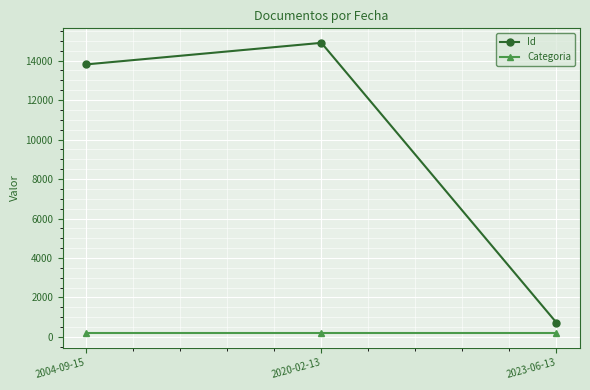

Which series changed the most between 2020-02-13 and 2023-06-13?

Id